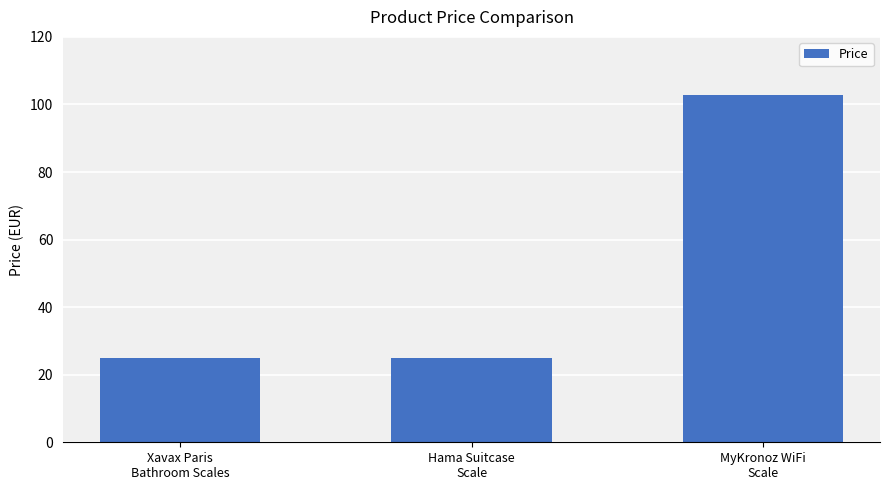

Reading left to right, list all the values displayed in this chart.

Xavax Paris
Bathroom Scales=25.0	Hama Suitcase
Scale=25.0	MyKronoz WiFi
Scale=102.7